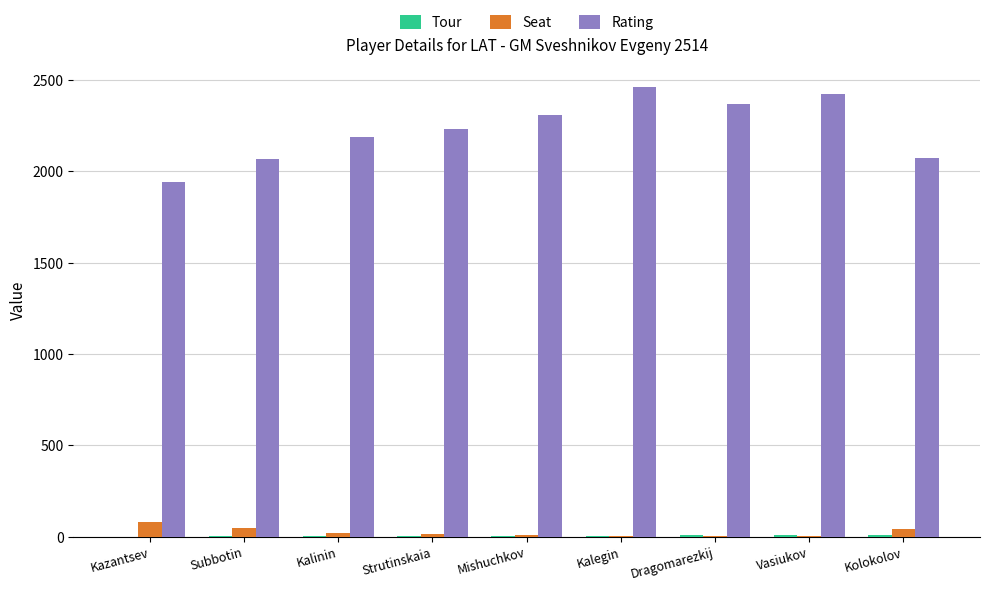

Which series has the largest total across all categories?

Rating